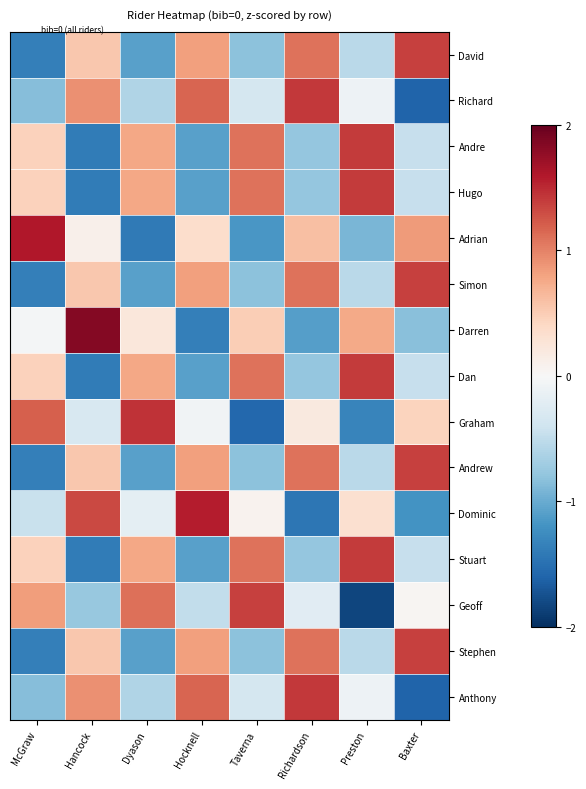

At which category is the sum across all series the highest?

Richardson